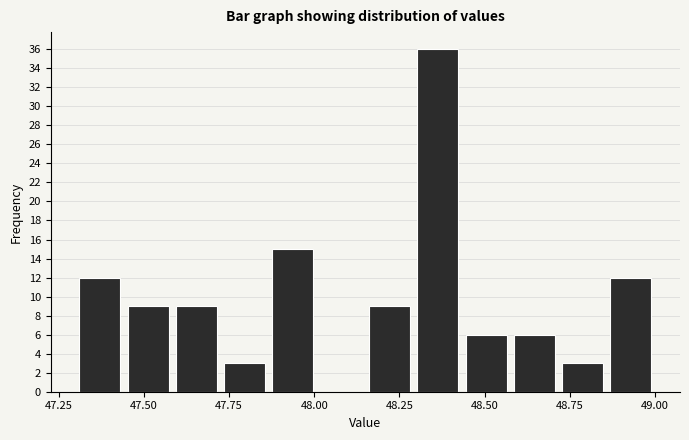

Read against the x-axis, roughly where is the centre of the tallest bar?

48.35